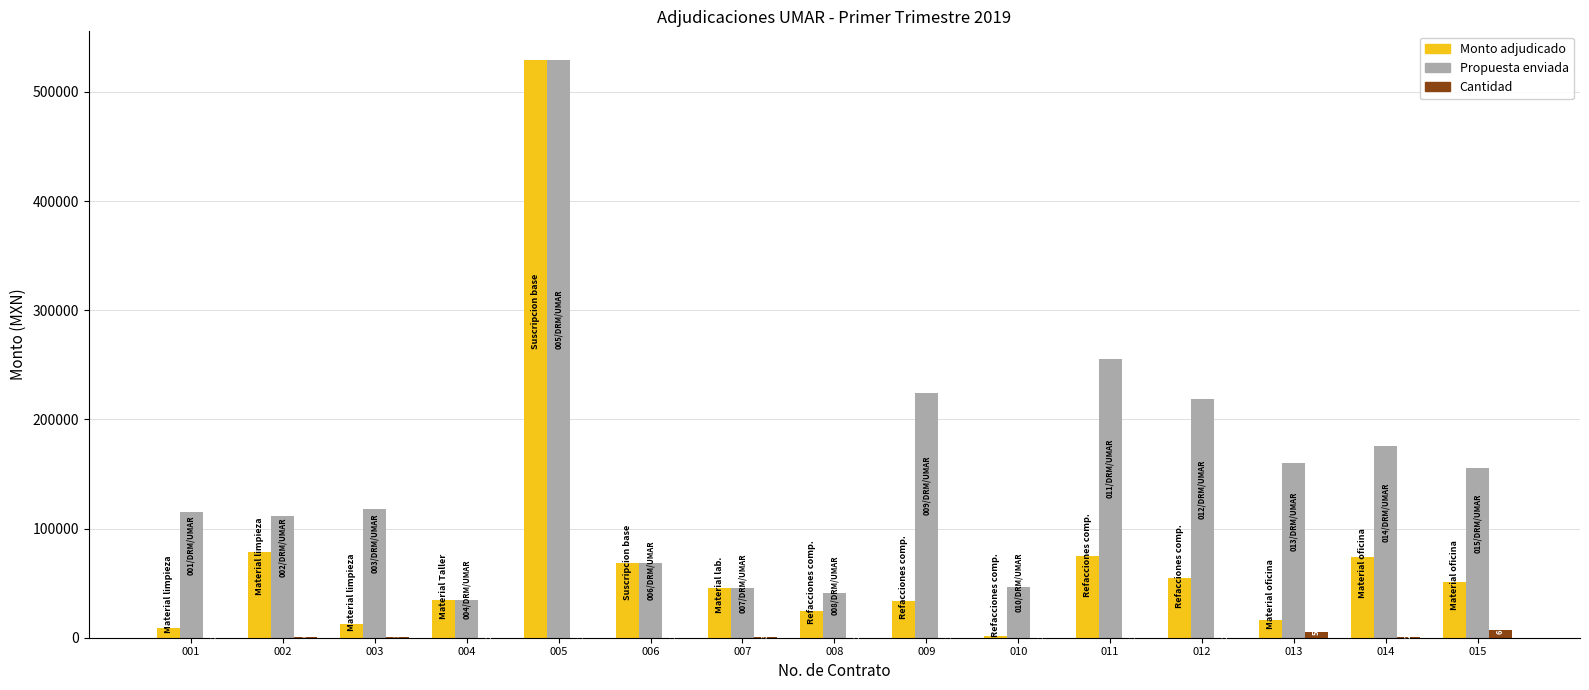

Is the value of Cantidad at 009 greater than the value of Propuesta enviada at 009?

No